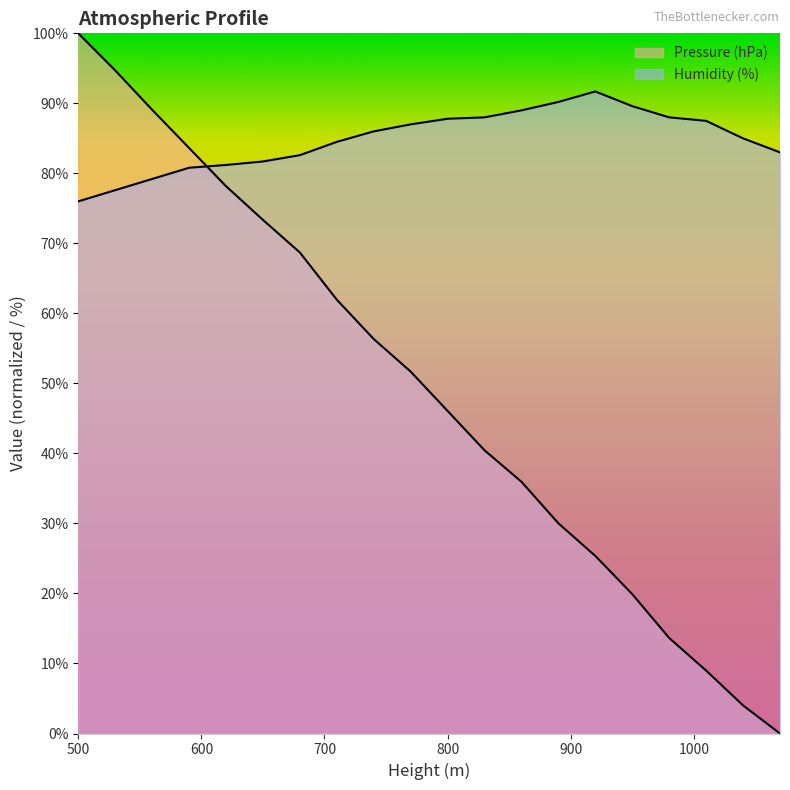

In Humidity (%), how many points are higher than both neighbors (excluding endpoints)?

1